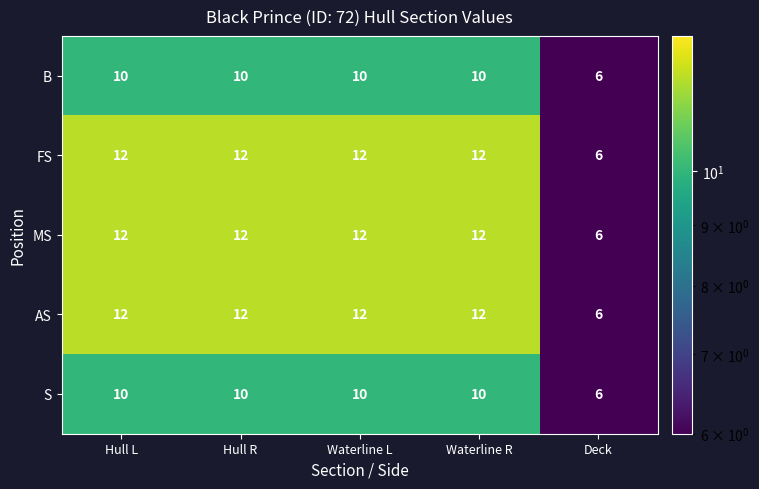

What is the average value of the FS series?

11